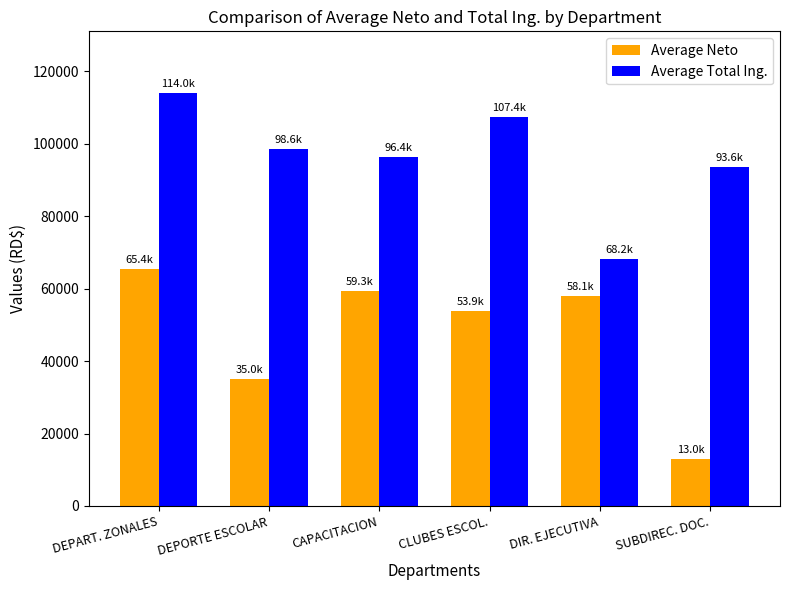

What is the label of the 3rd bar from the left?

CAPACITACION